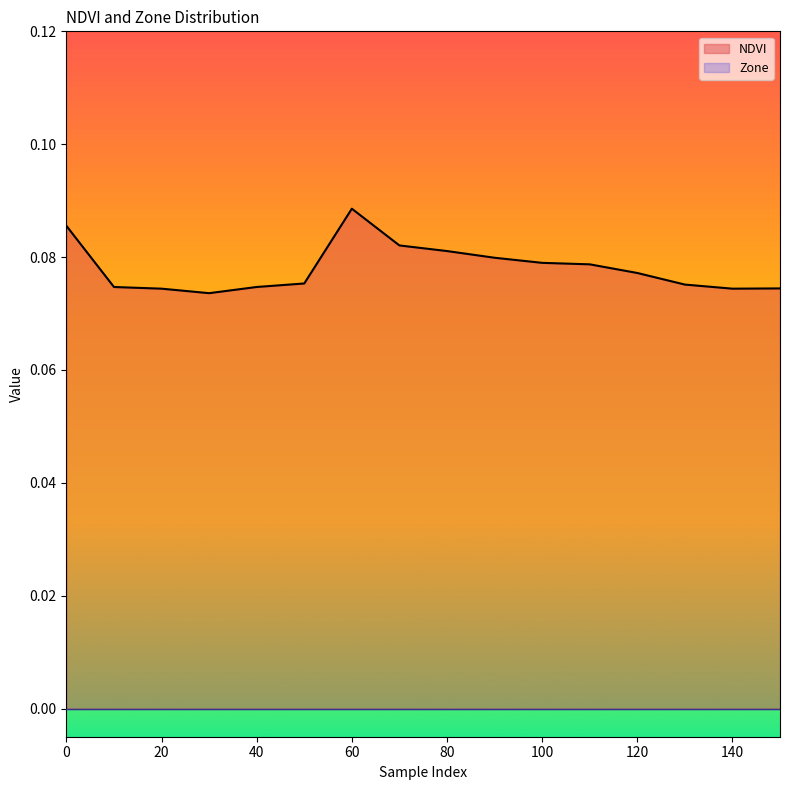

Does the chart display data point markers on the line(s)?

No